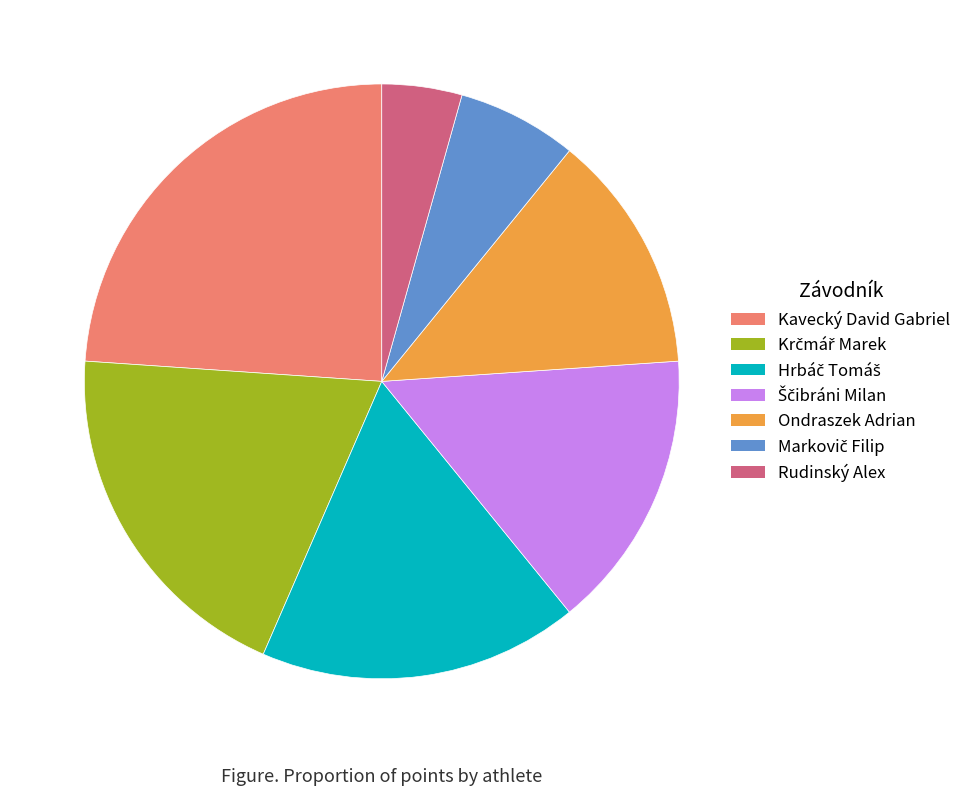

Is there any slice that represents more than half of the pie?

No